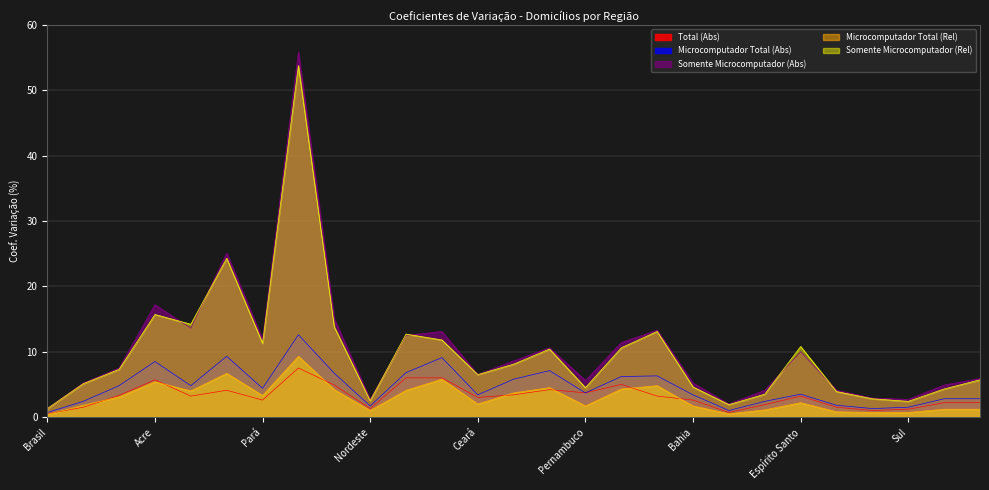

Reading left to right, extract all data points from this chart.

Total (Abs): 0.5	1.5	3.3	5.7	3.2	4.1	2.6	7.5	4.9	1.3	6.0	6.0	3.0	3.4	4.2	3.7	5.0	3.2	2.6	0.7	1.9	3.2	1.5	1.0	1.2	2.2	2.2
Microcomputador Total (Abs): 0.7	2.4	4.8	8.5	4.8	9.3	4.4	12.6	6.7	1.7	6.8	9.1	3.4	5.8	7.1	3.7	6.2	6.3	3.4	1.0	2.4	3.5	1.8	1.3	1.5	2.8	2.8
Somente Microcomputador (Abs): 1.3	5.2	7.5	17.2	13.6	25.1	11.9	55.9	15.0	2.7	12.5	13.1	6.5	8.6	10.6	5.6	11.4	13.3	5.2	2.0	4.1	10.0	4.1	2.9	2.7	4.9	5.9
Microcomputador Total (Rel): 0.4	1.8	3.1	5.4	4.0	6.7	3.3	9.3	4.2	1.0	4.1	5.8	2.0	3.7	4.5	1.7	4.3	4.8	1.7	0.5	1.1	2.2	0.8	0.7	0.7	1.2	1.2
Somente Microcomputador (Rel): 1.3	5.1	7.3	15.7	14.2	24.3	11.3	53.8	13.8	2.5	12.7	11.8	6.5	8.1	10.4	4.5	10.6	13.1	4.6	1.9	3.5	10.8	3.9	2.8	2.4	4.3	5.7